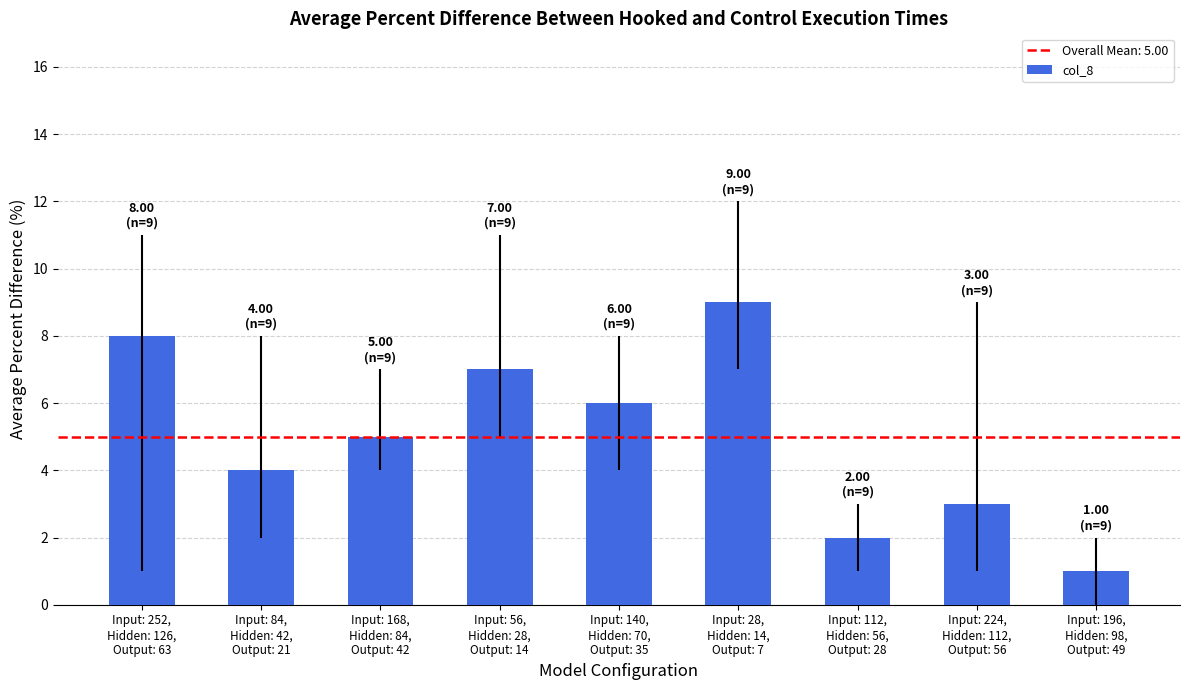

How many values are between 3 and 7?

5